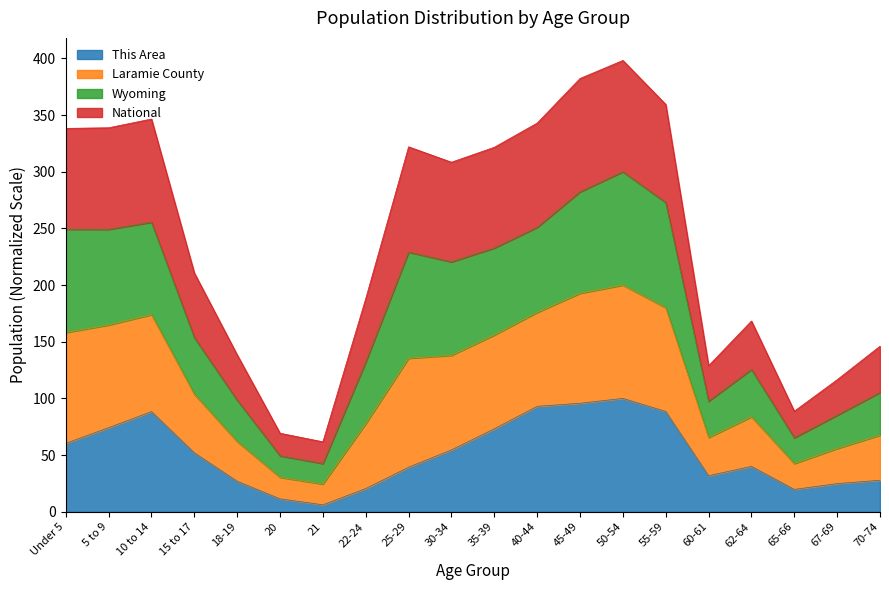

Where is the first local minimum for Laramie County?

21